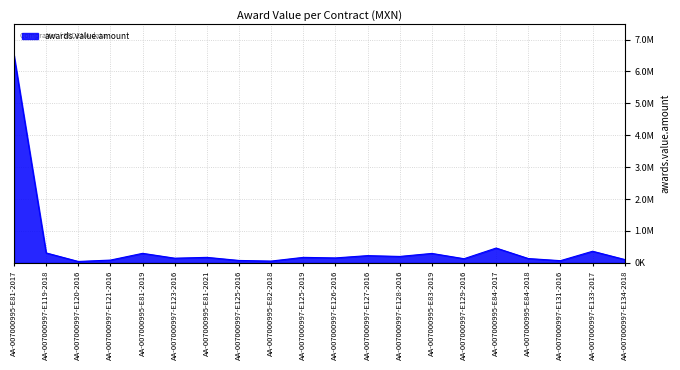

Reading right to left, what are all the values shown in this chart?

AA-007000997-E134-2018=105010.0	AA-007000997-E133-2017=364262.2	AA-007000997-E131-2016=68965.5	AA-007000995-E84-2018=135775.9	AA-007000995-E84-2017=464655.2	AA-007000997-E129-2016=130000.0	AA-007000995-E83-2019=296100.0	AA-007000997-E128-2016=201296.5	AA-007000997-E127-2016=227000.0	AA-007000997-E126-2016=155000.0	AA-007000997-E125-2019=172298.6	AA-007000995-E82-2018=56500.0	AA-007000997-E125-2016=75800.0	AA-007000995-E81-2021=172413.8	AA-007000997-E123-2016=146600.0	AA-007000995-E81-2019=298800.0	AA-007000997-E121-2016=87124.0	AA-007000997-E120-2016=44128.0	AA-007000997-E119-2018=311608.8	AA-007000995-E81-2017=6500000.0